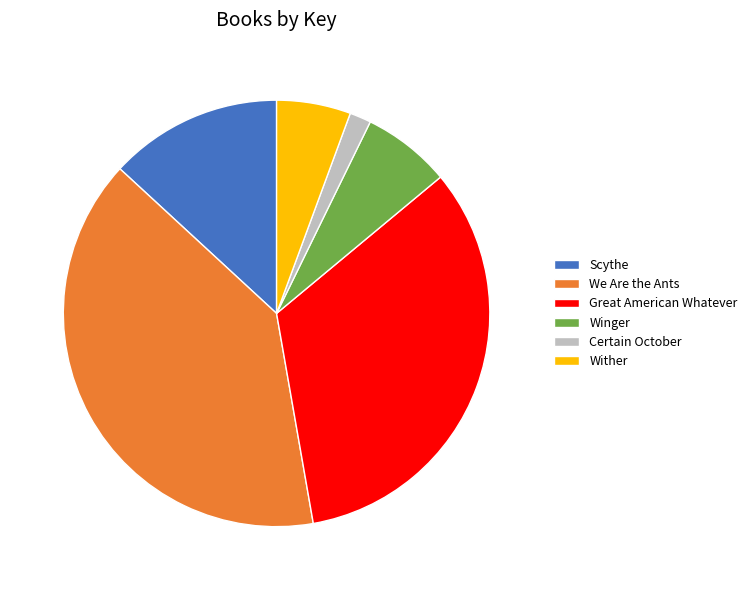

Is it true that Great American Whatever is 33% of the pie?

True